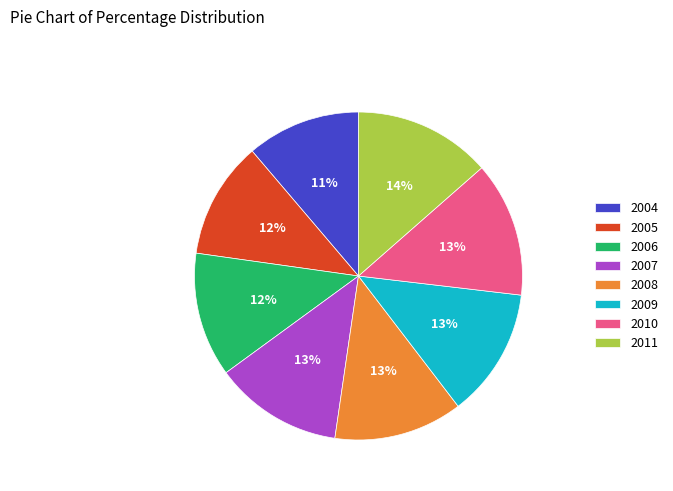

To the nearest percent, what portion does 2008 represent?

13%